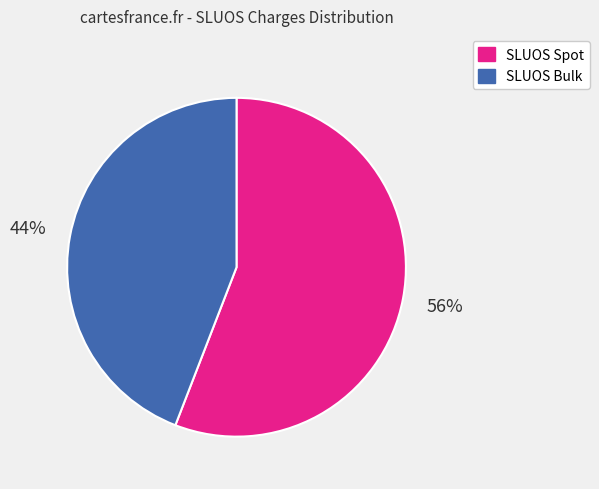

Is there any slice that represents more than half of the pie?

Yes